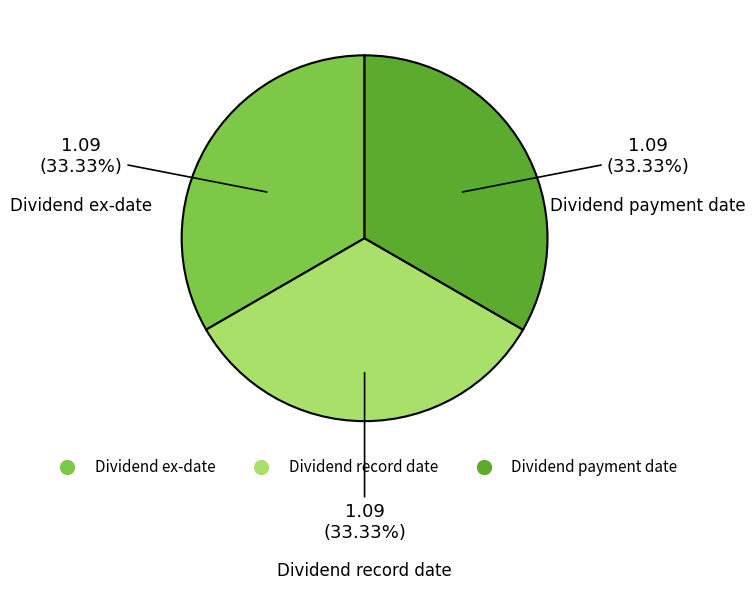

Is there any slice that represents more than half of the pie?

No